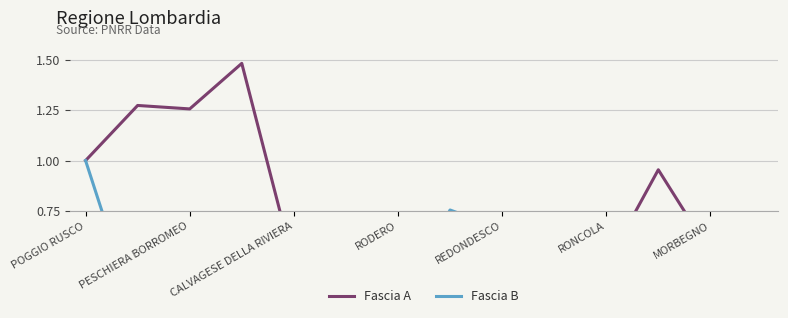

What is the sum of the Fascia A values at PESCHIERA BORROMEO and 10?

1.8